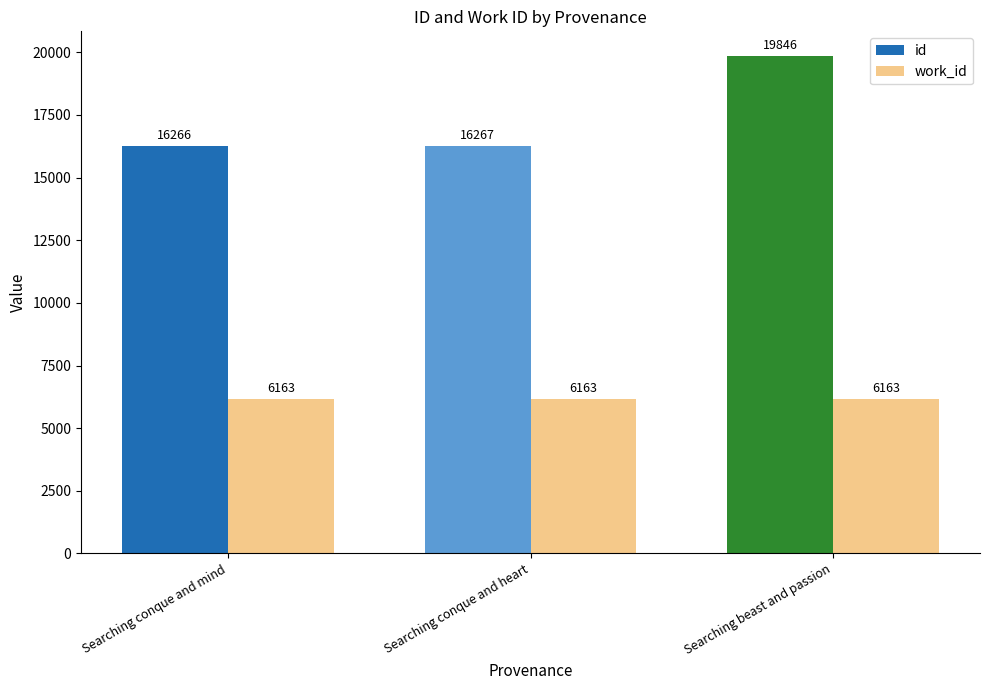

Rank the series by their average value, from lowest to highest.

work_id, id